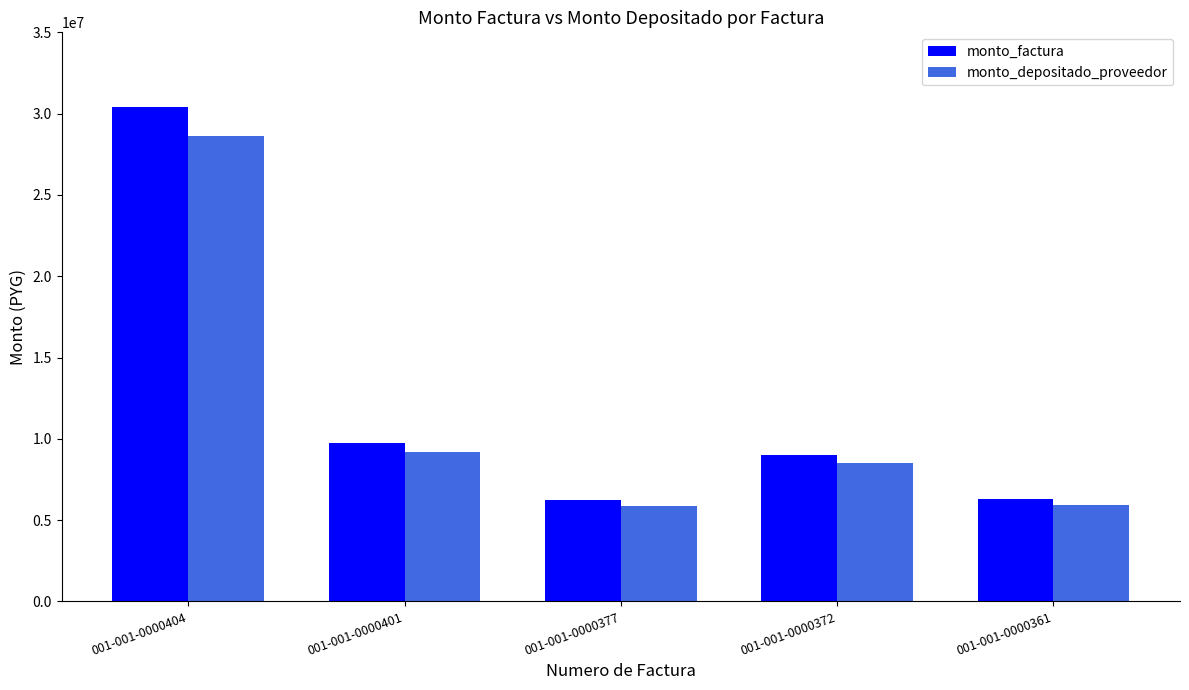

True or false: monto_factura has a value of 6273360 at 001-001-0000361.

True